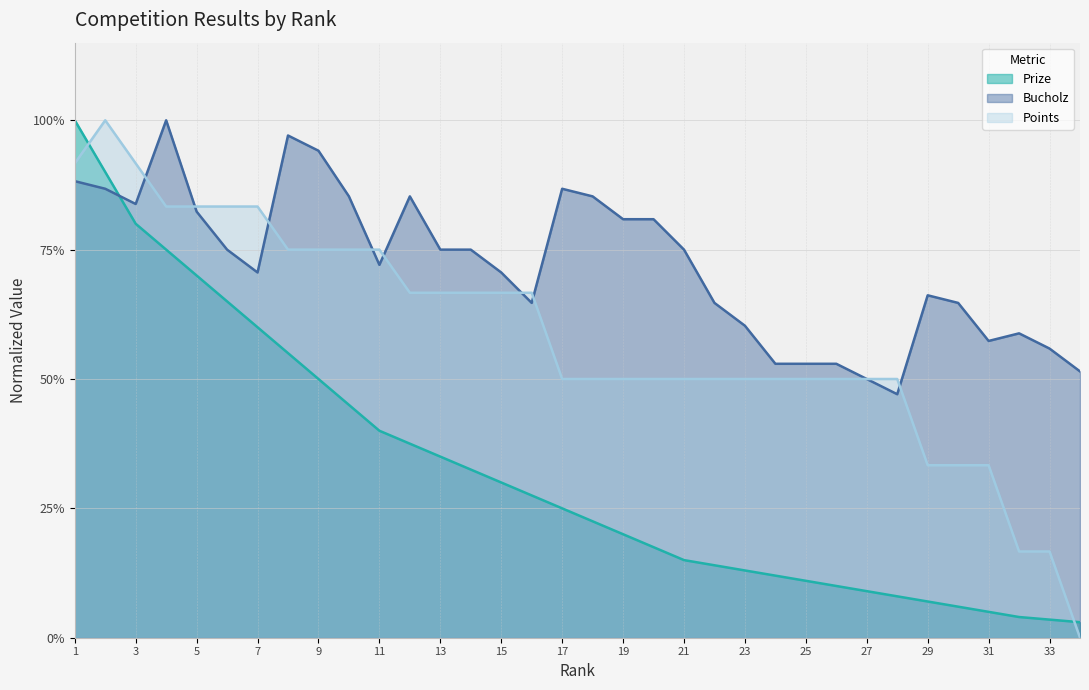

True or false: Prize has more than 0 points higher than both neighbors.

False